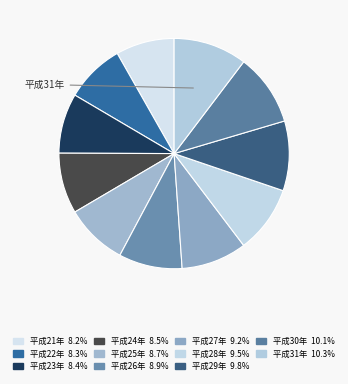

Rank the categories by value from lowest to highest.

平成21年, 平成22年, 平成23年, 平成24年, 平成25年, 平成26年, 平成27年, 平成28年, 平成29年, 平成30年, 平成31年